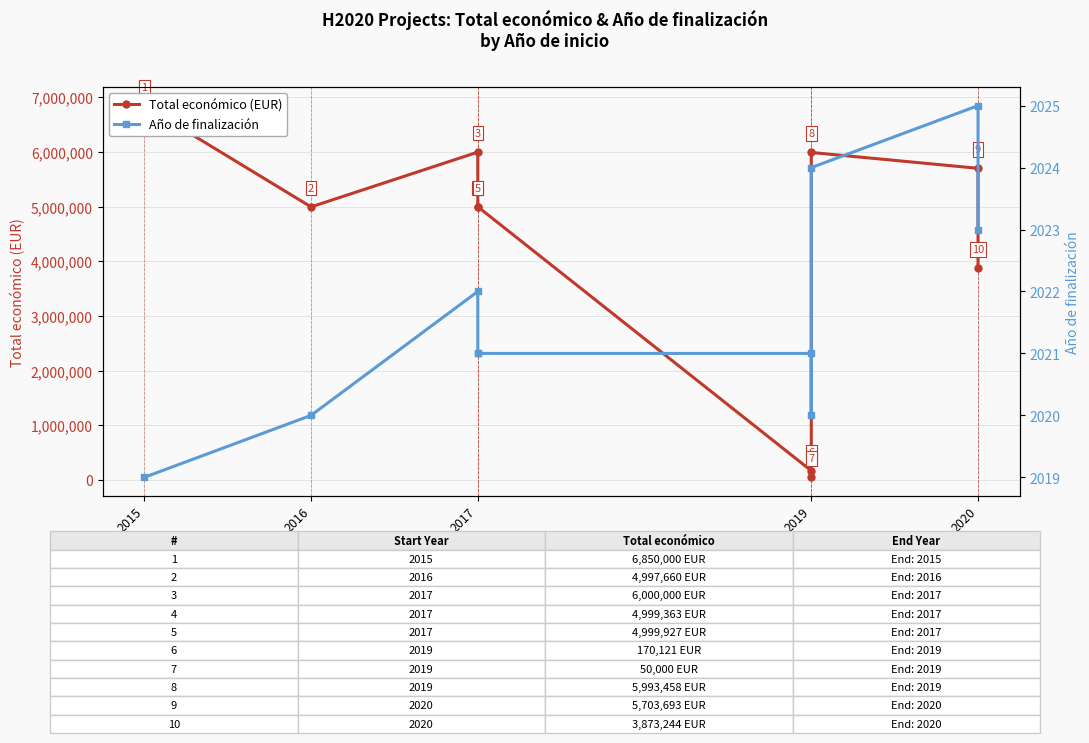

What is the difference between the maximum and minimum values in the Total económico (EUR) series?

6800000